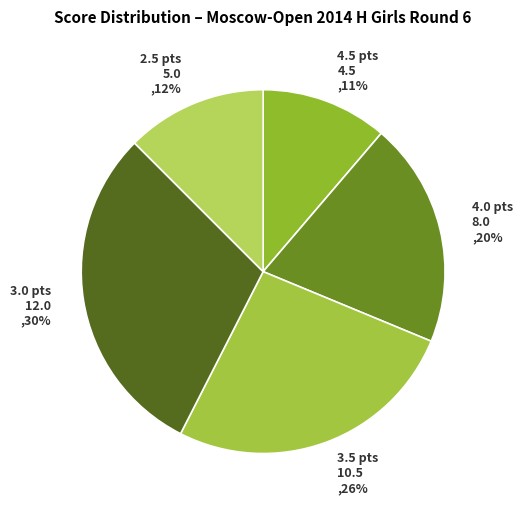

Rank the categories by value from highest to lowest.

3.0 pts, 3.5 pts, 4.0 pts, 2.5 pts, 4.5 pts